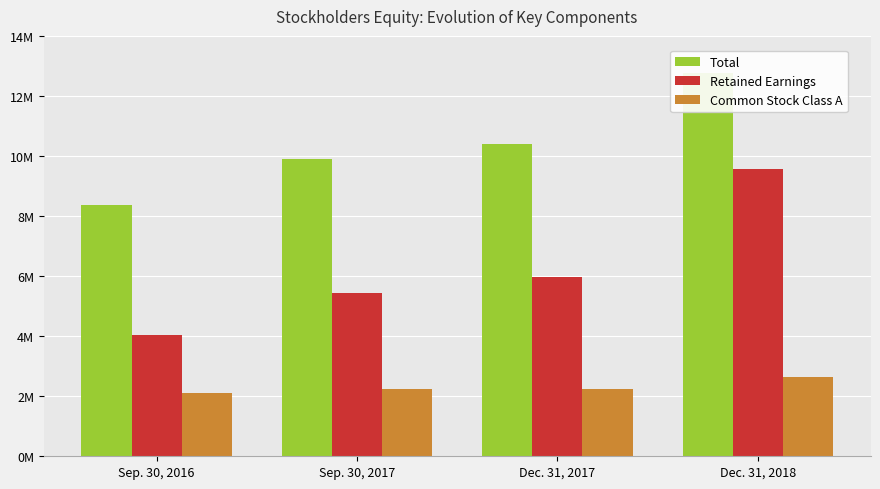

What is the sum of the Total values at Sep. 30, 2016 and Sep. 30, 2017?

18240426